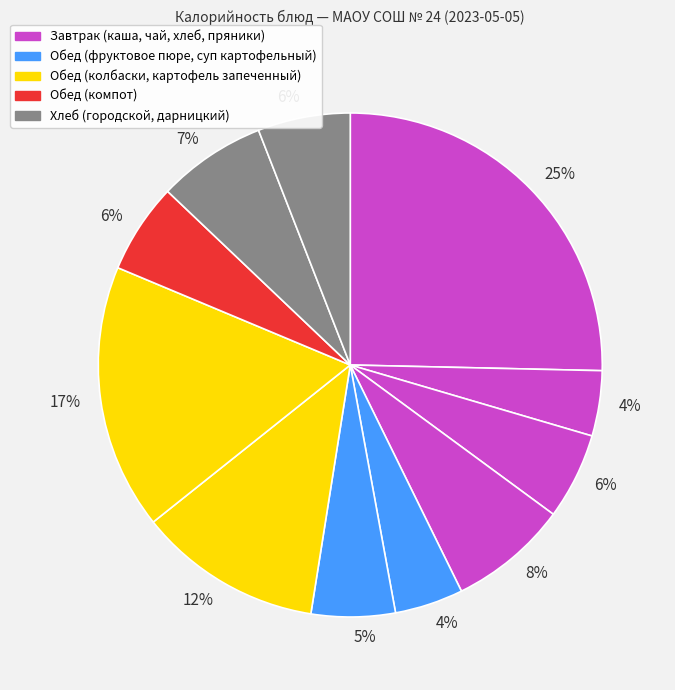

How many segments does this pie chart have?

11